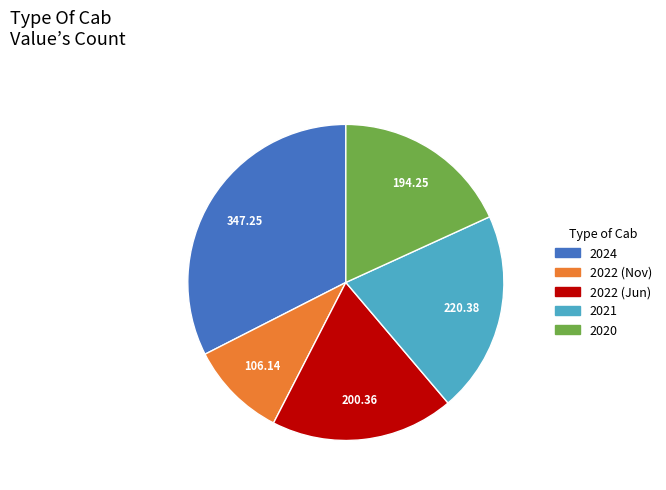

Is there any slice that represents more than half of the pie?

No